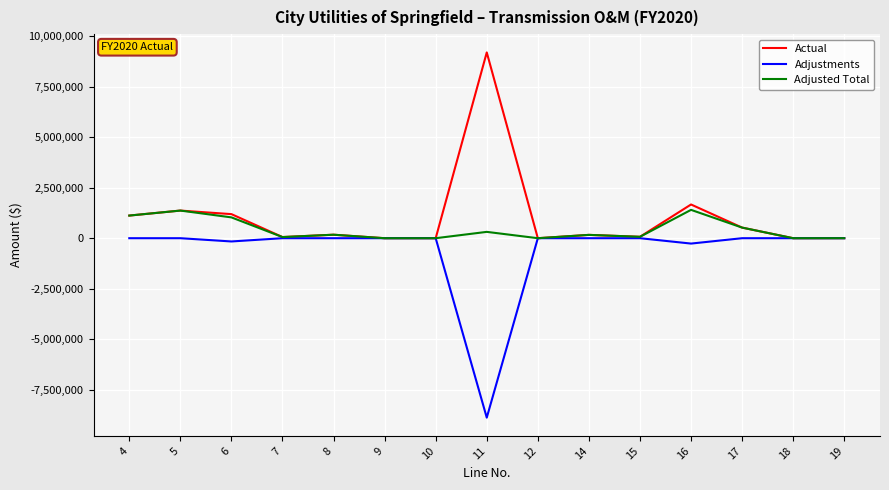

Is the value of Adjusted Total at 5 greater than the value of Adjustments at 16?

Yes